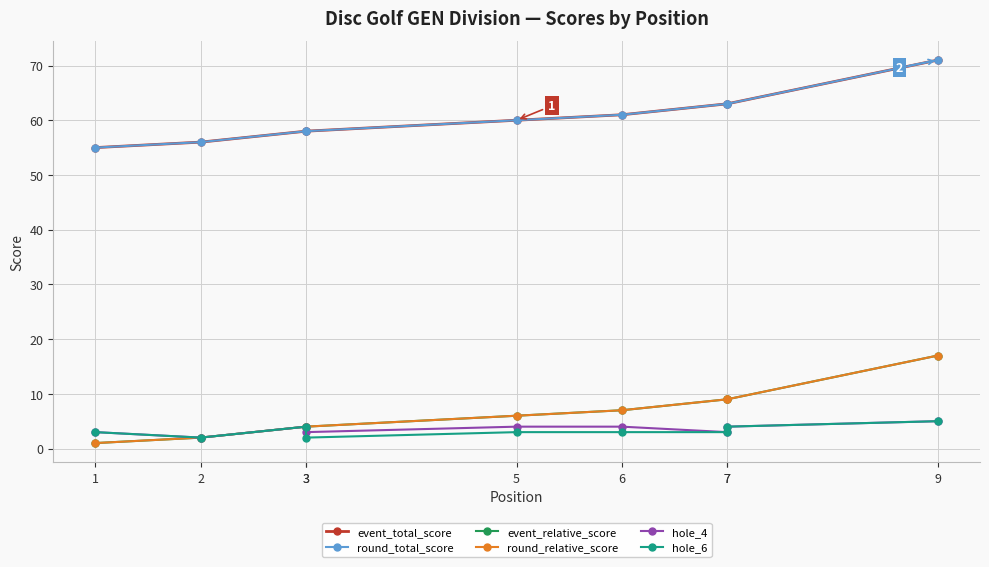

The hole_4 series shows 5 at 9. True or false?

True